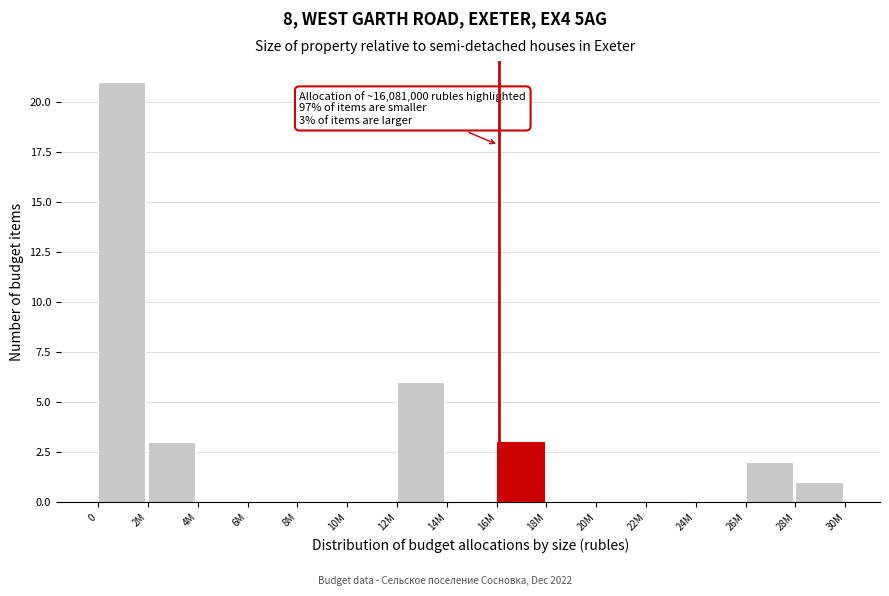

Reading right to left, extract all data points from this chart.

28M=1	26M=2	24M=0	22M=0	20M=0	18M=0	16M=3	14M=0	12M=6	10M=0	8M=0	6M=0	4M=0	2M=3	0=21